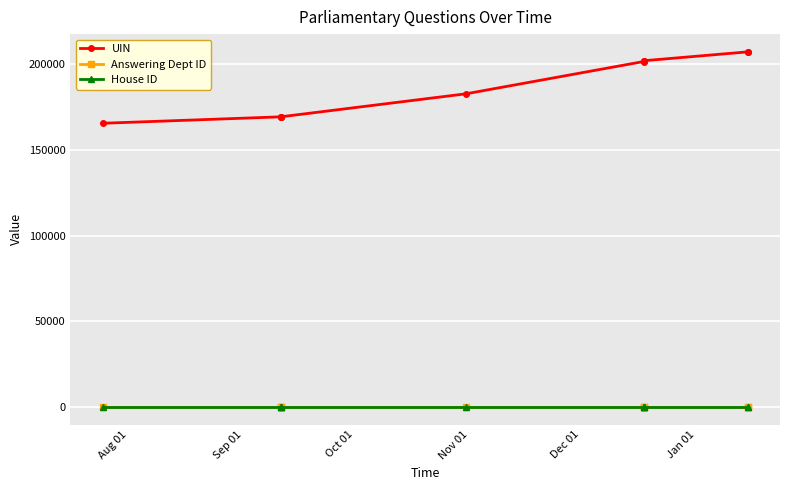

Is this an area chart (filled region under the line)?

No